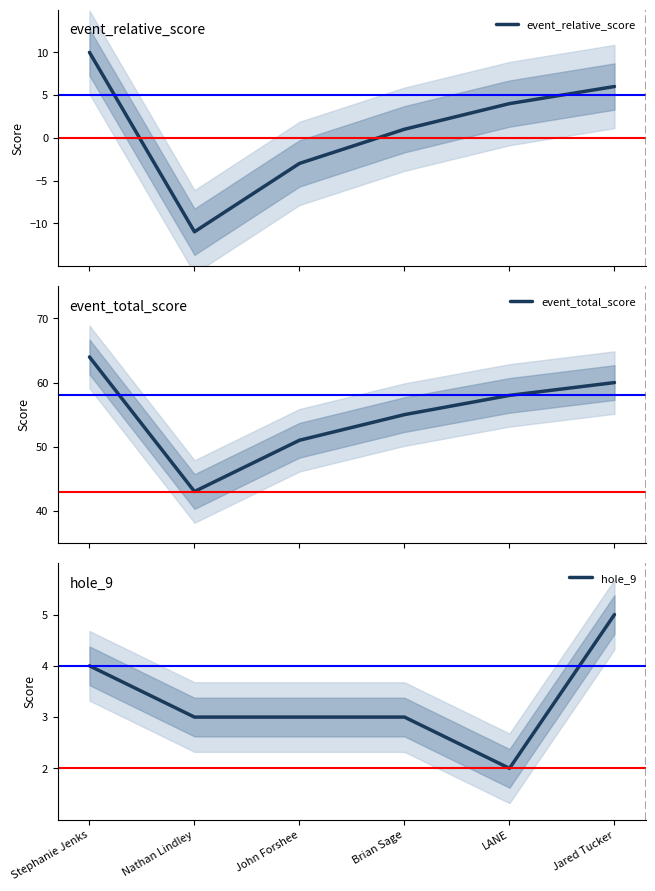

What is the sum of the event_relative_score values at LANE and Stephanie Jenks?

14